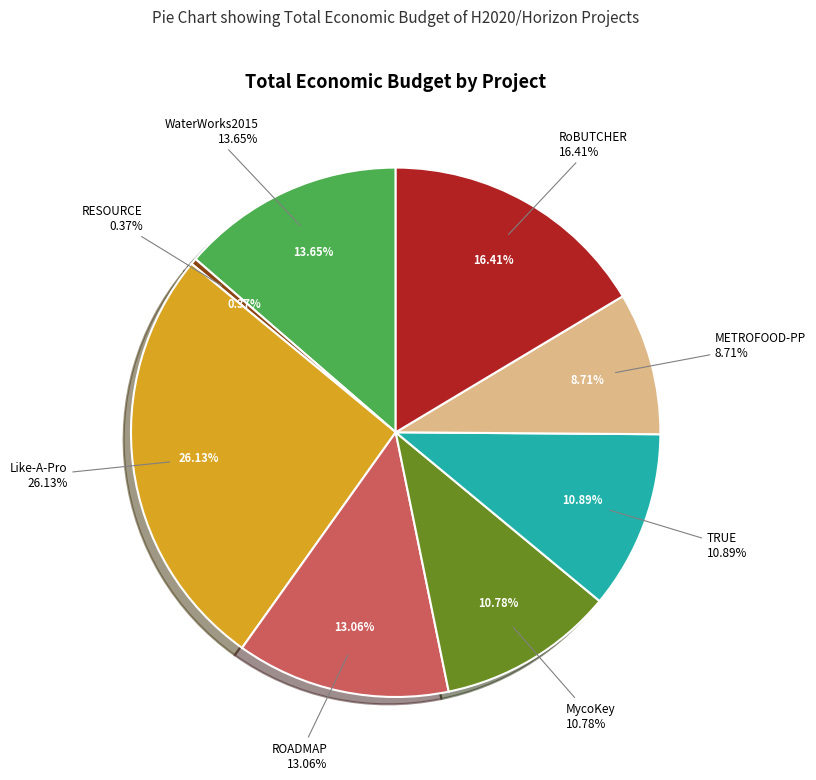

Does WaterWorks2015 account for over 50% of the chart?

No